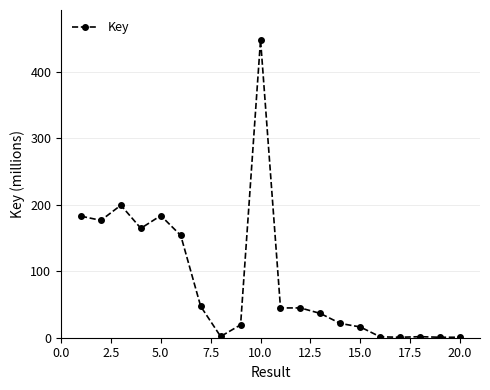

What is the sum of all values?

1744.8